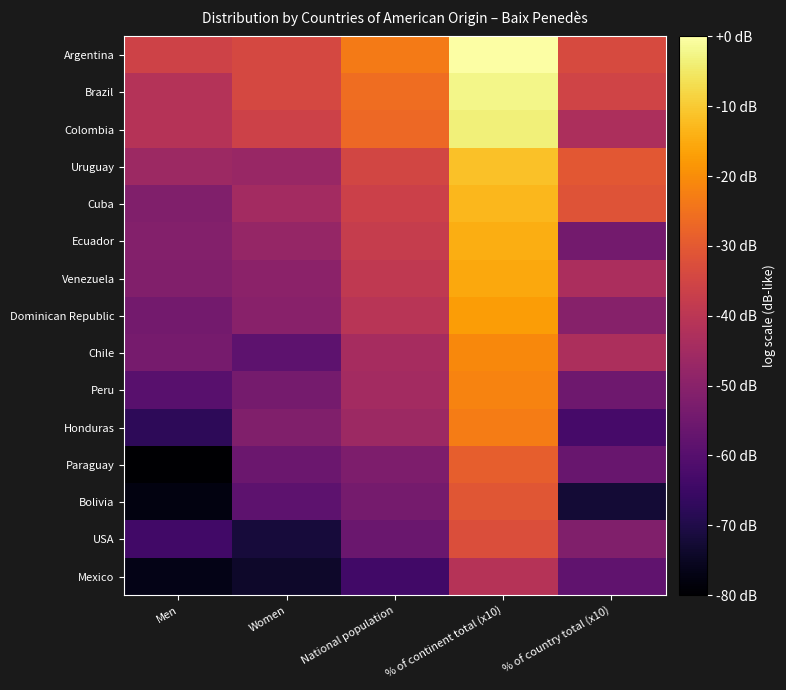

Reading left to right, transcribe all the data shown in this chart.

Argentina: Men=22.8	Women=23.2	National population=26.0	% of continent total (x10)=32.0	% of country total (x10)=23.4
Brazil: Men=21.4	Women=23.2	National population=25.4	% of continent total (x10)=31.4	% of country total (x10)=22.9
Colombia: Men=21.4	Women=22.7	National population=25.1	% of continent total (x10)=31.1	% of country total (x10)=20.9
Uruguay: Men=20.2	Women=20.0	National population=23.1	% of continent total (x10)=29.0	% of country total (x10)=24.2
Cuba: Men=18.8	Women=20.5	National population=22.7	% of continent total (x10)=28.7	% of country total (x10)=23.9
Ecuador: Men=18.9	Women=19.7	National population=22.3	% of continent total (x10)=28.3	% of country total (x10)=18.1
Venezuela: Men=18.8	Women=19.2	National population=22.0	% of continent total (x10)=28.0	% of country total (x10)=20.9
Dominican Republic: Men=18.1	Women=19.1	National population=21.6	% of continent total (x10)=27.6	% of country total (x10)=19.0
Chile: Men=18.3	Women=17.0	National population=20.6	% of continent total (x10)=26.6	% of country total (x10)=20.9
Peru: Men=16.7	Women=18.1	National population=20.5	% of continent total (x10)=26.4	% of country total (x10)=17.9
Honduras: Men=14.6	Women=18.8	National population=20.1	% of continent total (x10)=26.1	% of country total (x10)=15.8
Paraguay: Men=11.5	Women=17.7	National population=18.6	% of continent total (x10)=24.5	% of country total (x10)=17.5
Bolivia: Men=12.0	Women=17.0	National population=18.1	% of continent total (x10)=24.1	% of country total (x10)=13.4
USA: Men=15.6	Women=13.6	National population=17.6	% of continent total (x10)=23.6	% of country total (x10)=18.8
Mexico: Men=12.3	Women=13.0	National population=15.6	% of continent total (x10)=21.5	% of country total (x10)=17.1